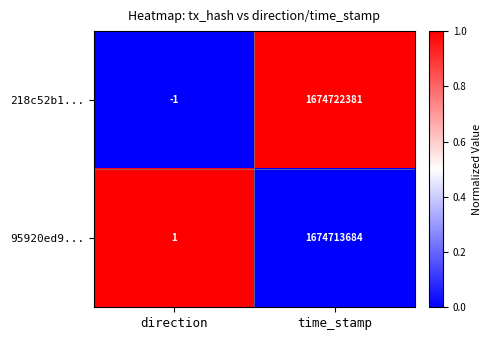

What is the total value across all series at direction?

0